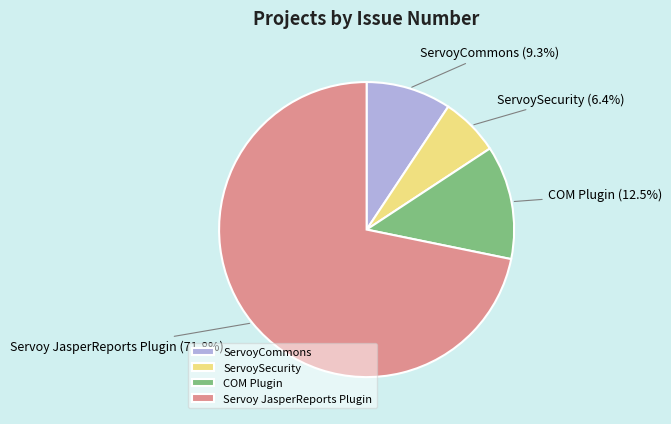

What is the smallest slice in the pie chart?

ServoySecurity